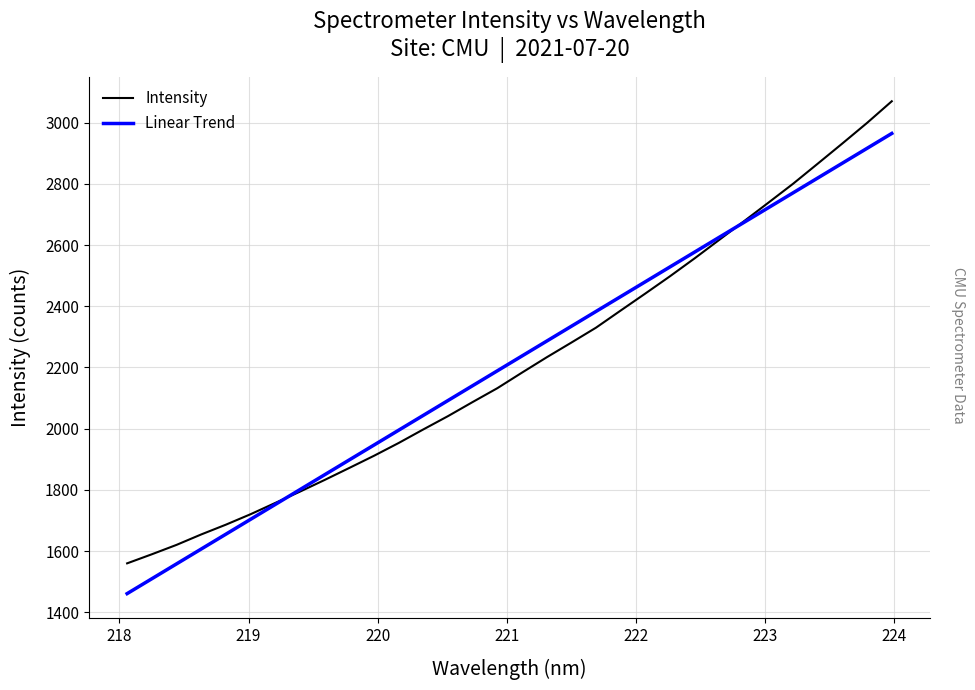

Which series has the widest spread of values?

Intensity